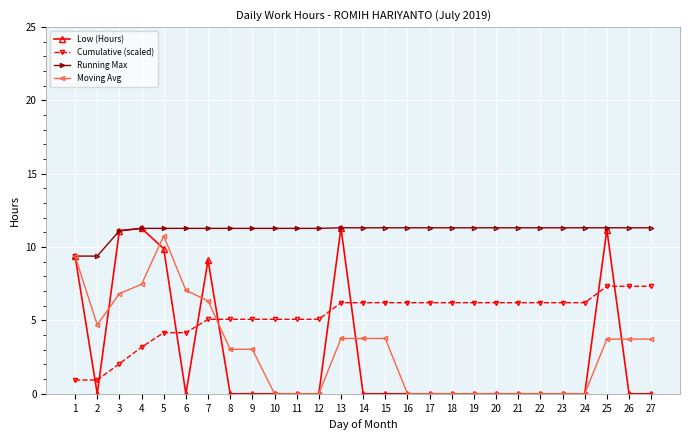

Which series has the widest spread of values?

Low (Hours)